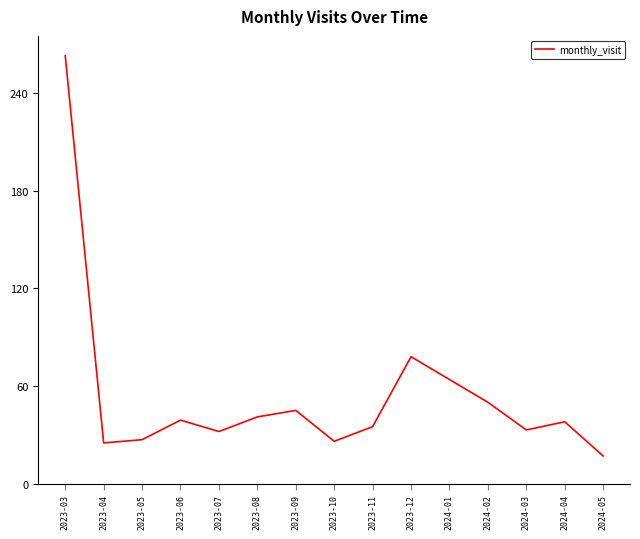

Which label corresponds to the smallest value in the chart?

2024-05